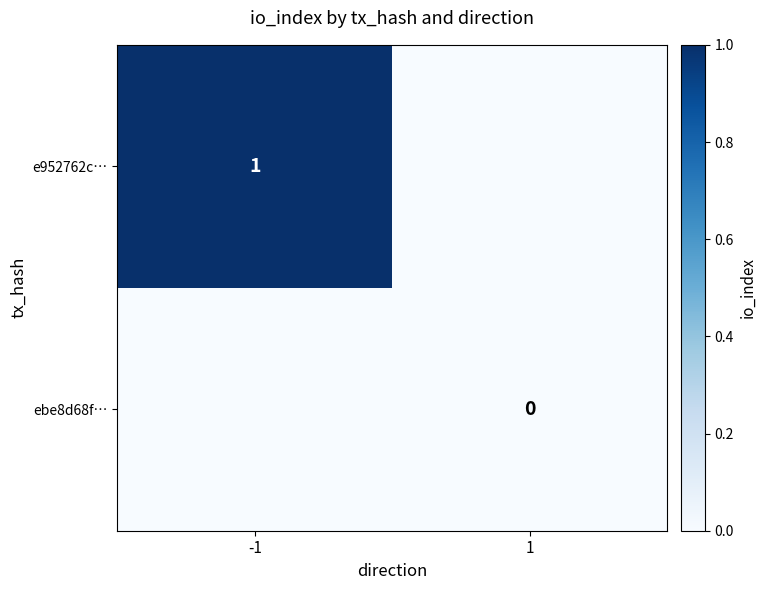

What is the greatest value displayed?

1